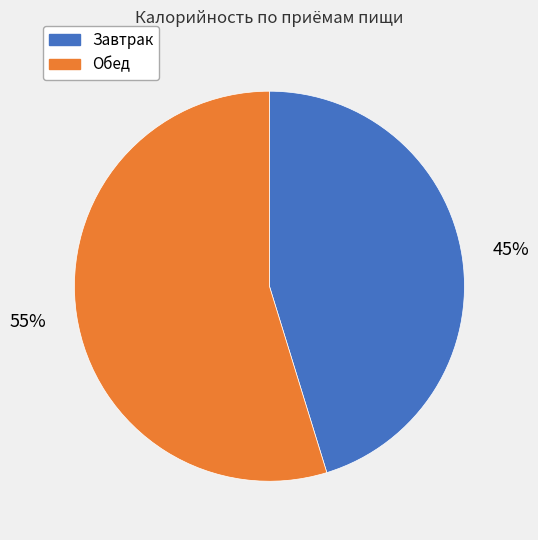

Rank the categories by value from highest to lowest.

Обед, Завтрак